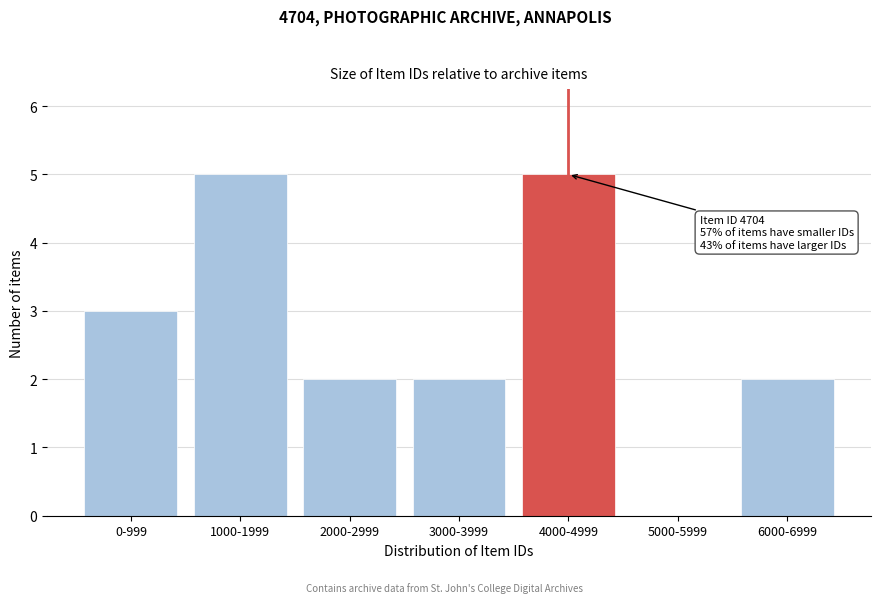

Reading left to right, list all the values displayed in this chart.

0-999=3	1000-1999=5	2000-2999=2	3000-3999=2	4000-4999=5	5000-5999=0	6000-6999=2